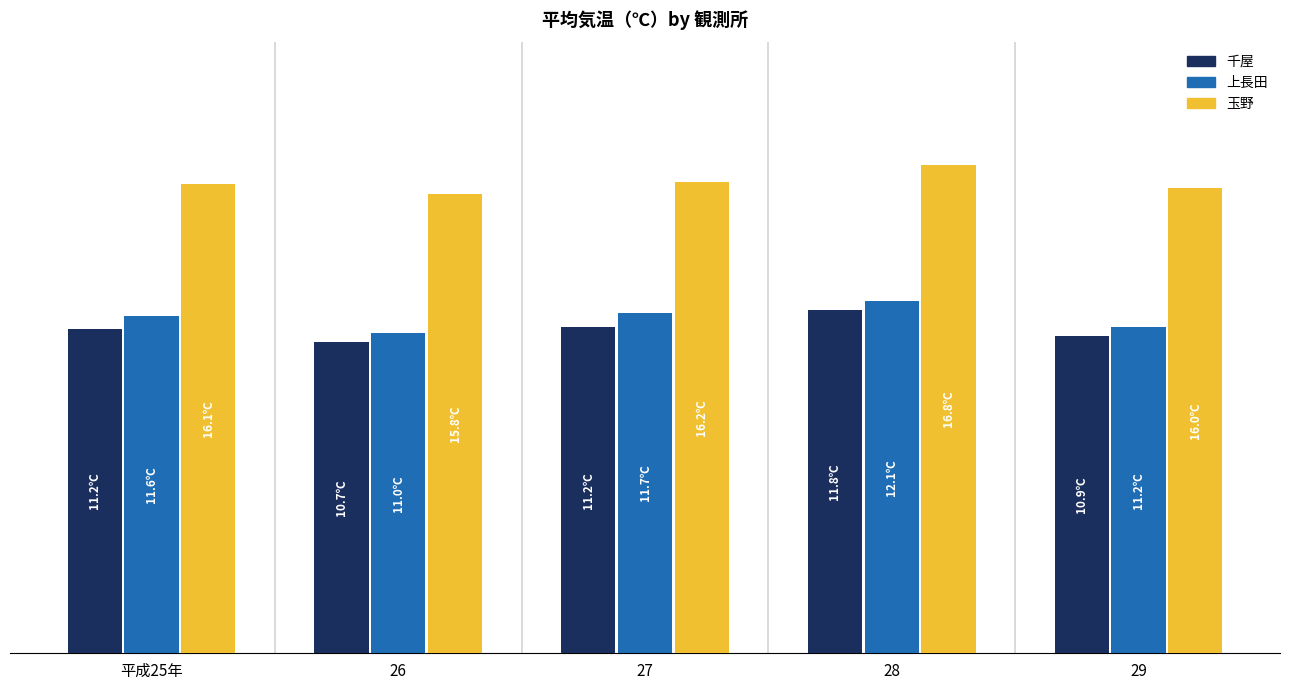

What are all the series names shown in the legend?

千屋, 上長田, 玉野